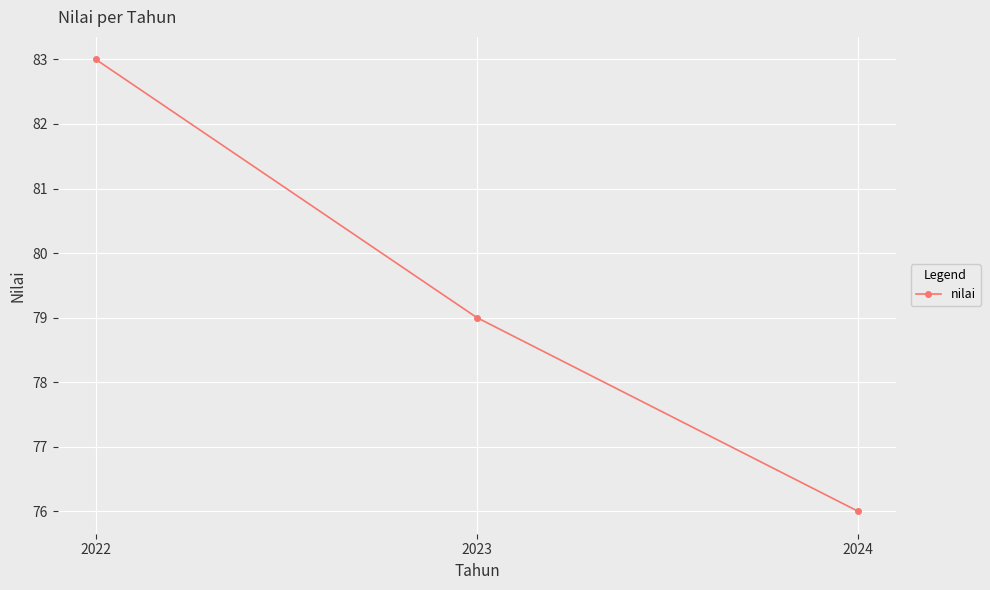

Count the number of data series in this chart.

1